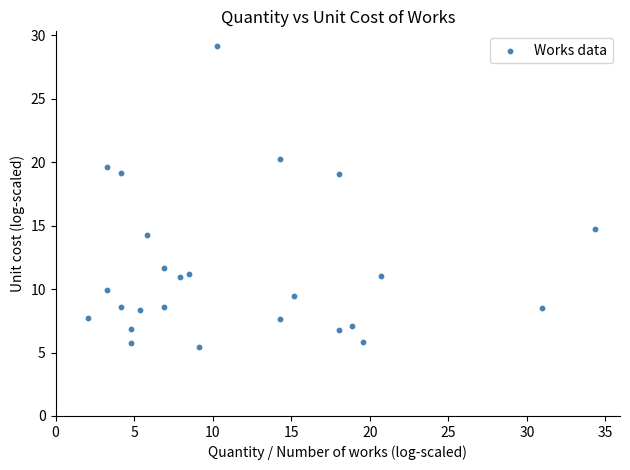

What is the range of Y values (max minus min)?

23.7